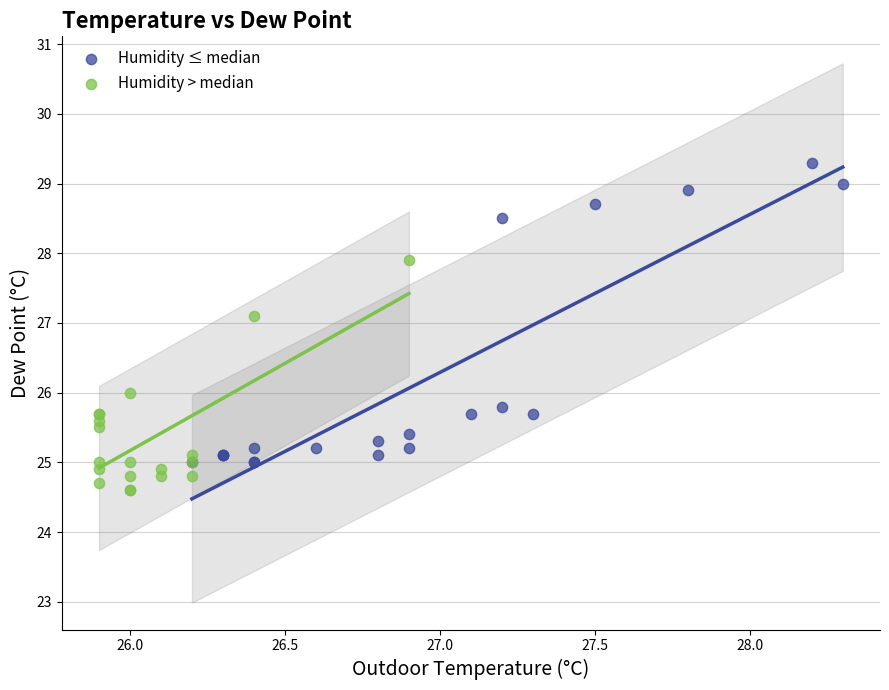

Which series has the largest Y range (max minus min)?

Humidity ≤ median